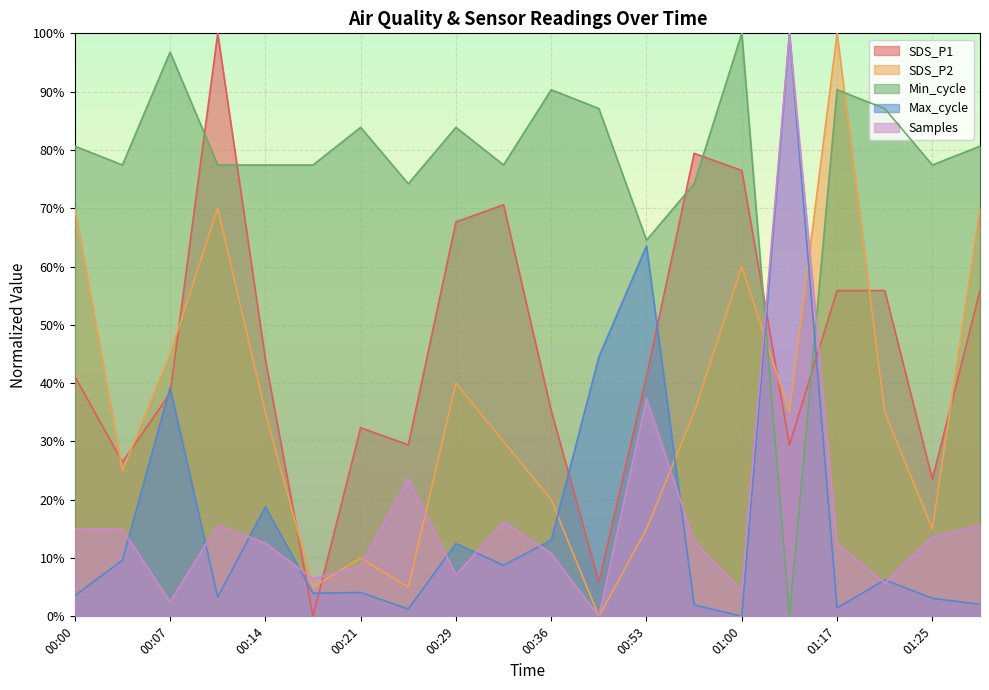

True or false: Max_cycle and SDS_P2 cross at least once.

True